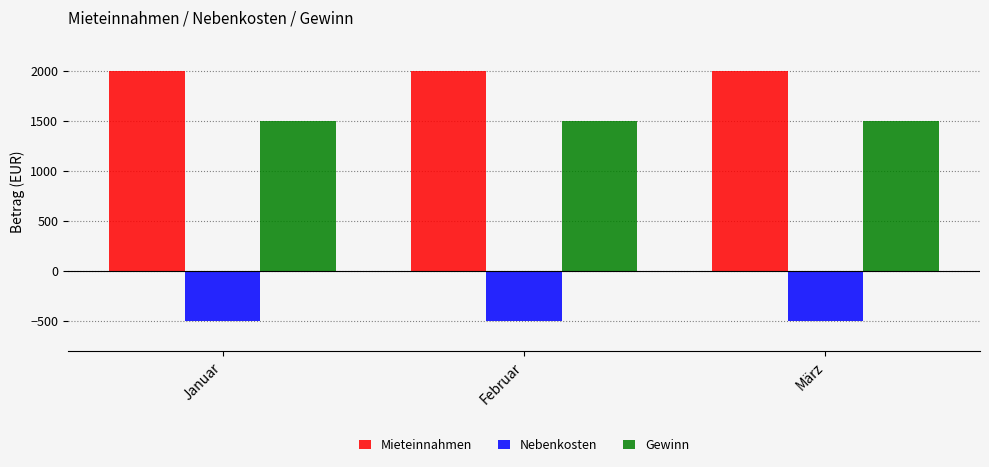

List the series in order of their peak value, highest first.

Mieteinnahmen, Gewinn, Nebenkosten